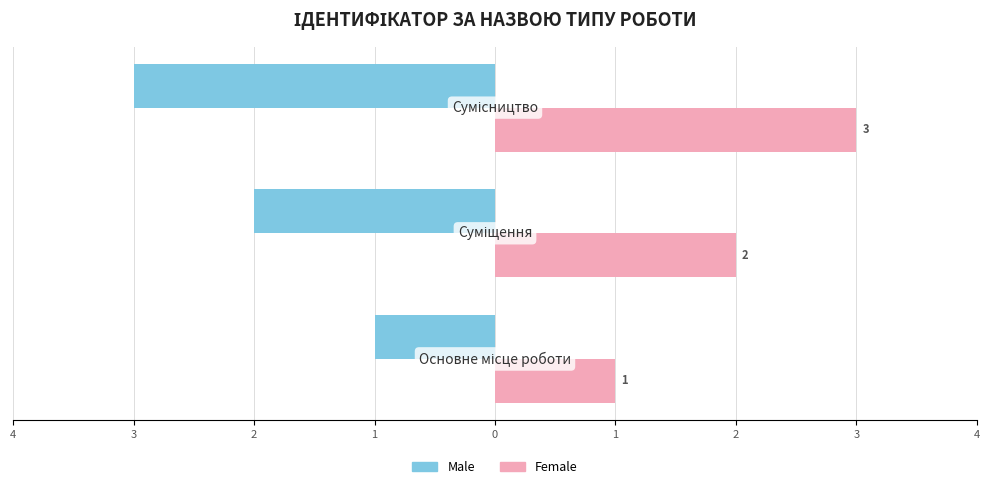

What are all the series names shown in the legend?

Male, Female